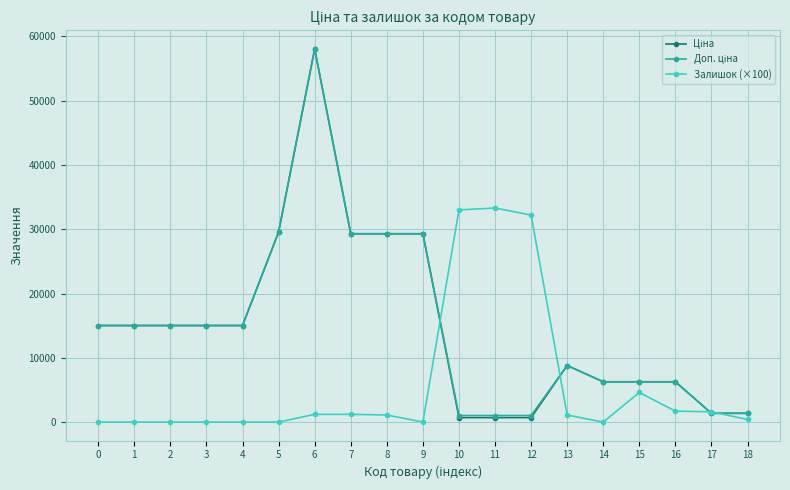

At which category is the sum across all series the highest?

6